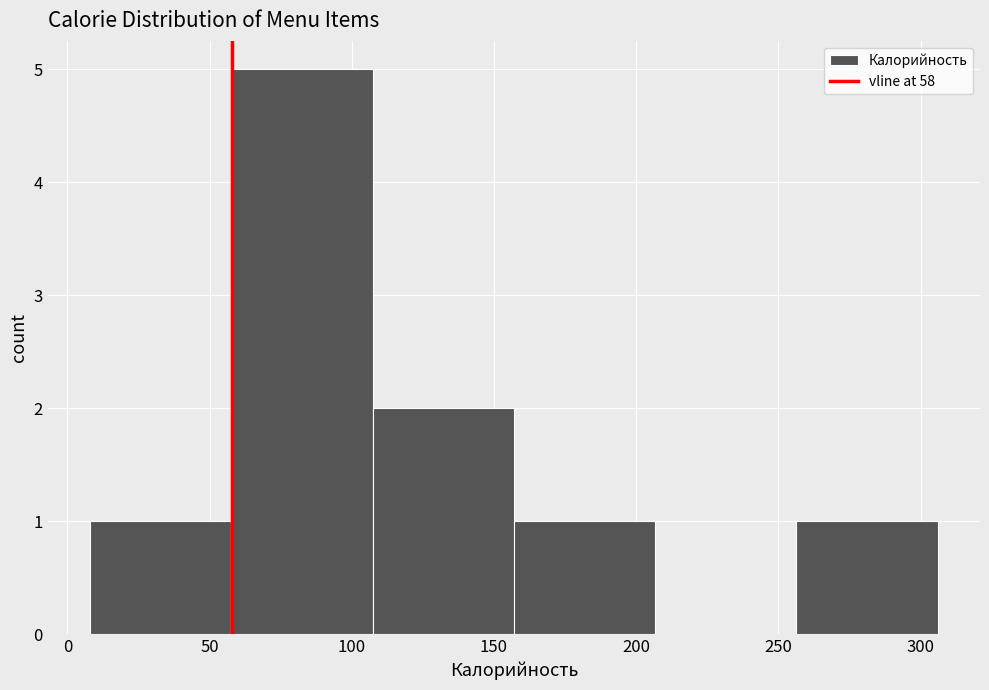

How tall is the bar that spans 255 to 305 on the x-axis? Neither the bar edges nor the heights are printed on the chart, so give them approximately, as read against the axes.

1